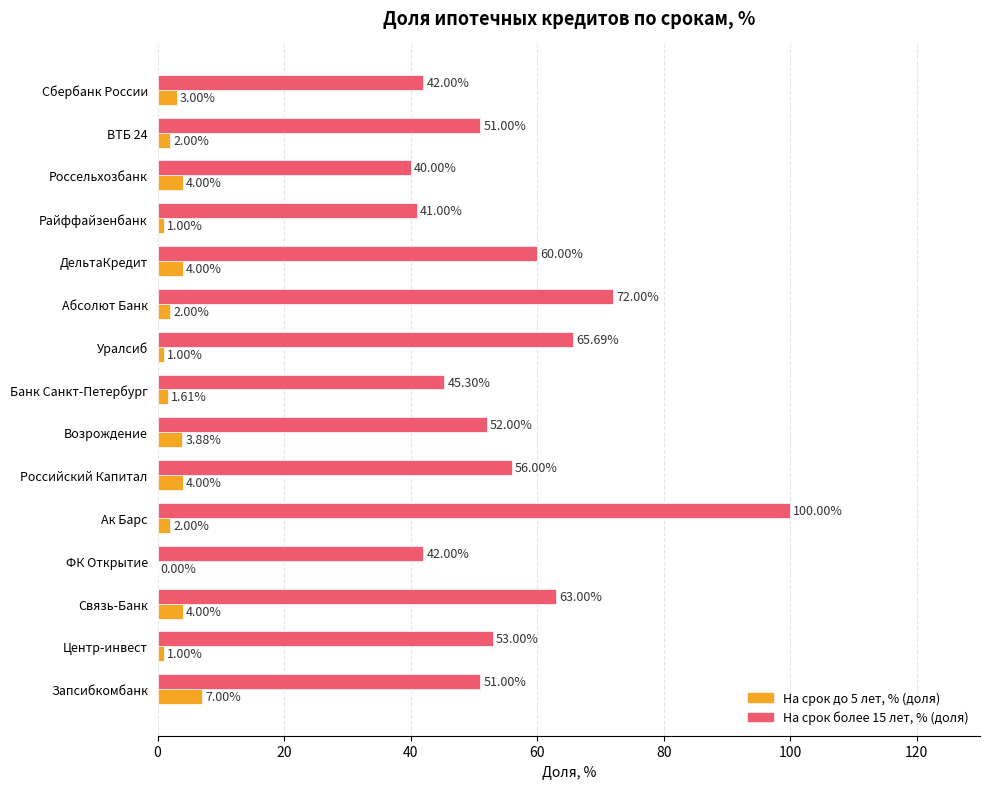

Which series changed the most between Россельхозбанк and ФК Открытие?

На срок до 5 лет, % (доля)